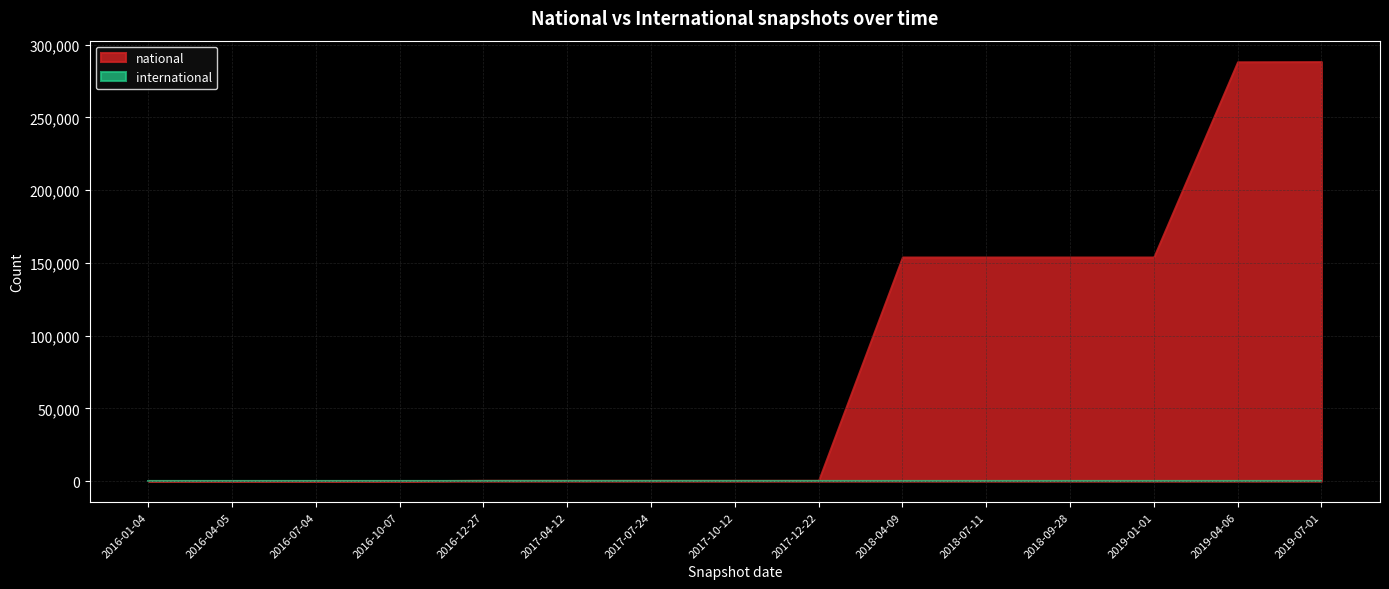

List the series in order of their overall mean, lowest first.

international, national